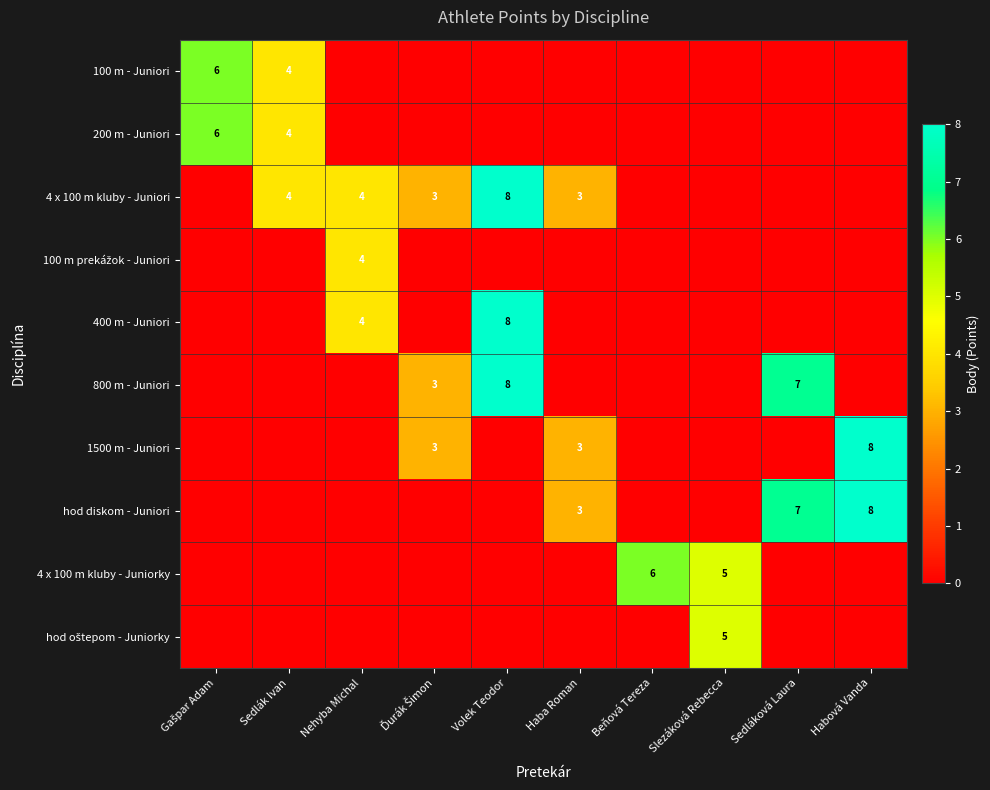

True or false: hod diskom - Juniori has a value of 7 at Sedláková Laura.

True